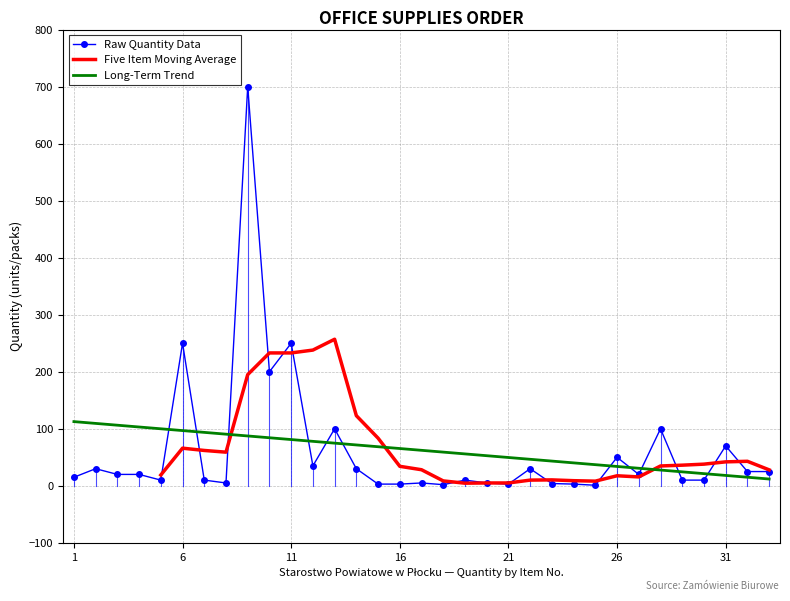

Count the number of categories in the chart.

33